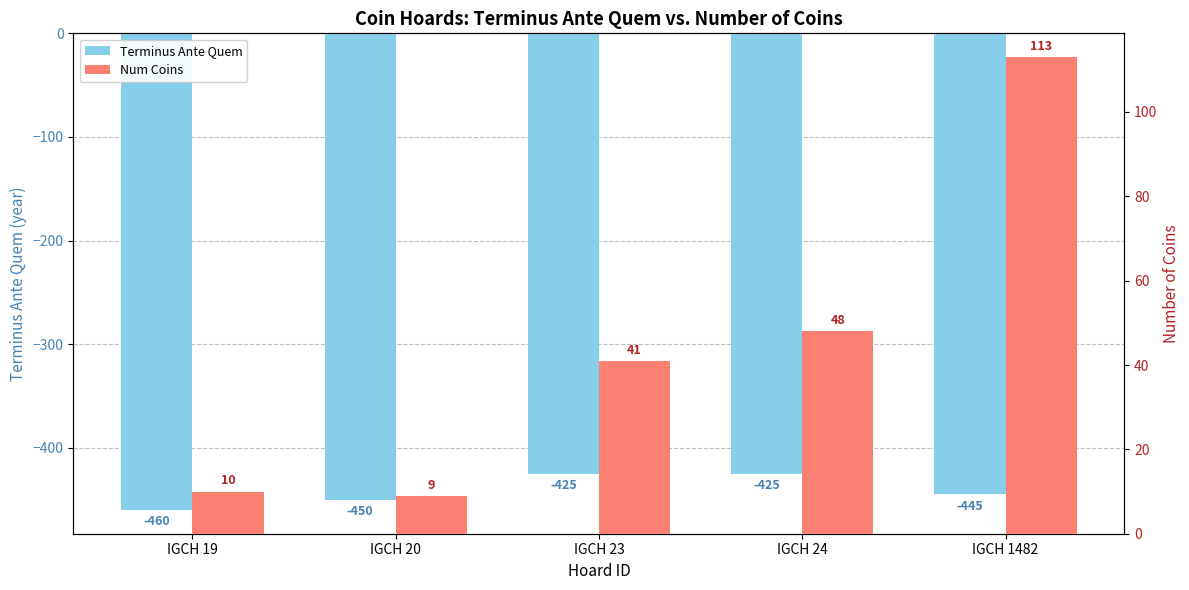

What is the value of the Terminus Ante Quem bar at the 5th from the left?

-445